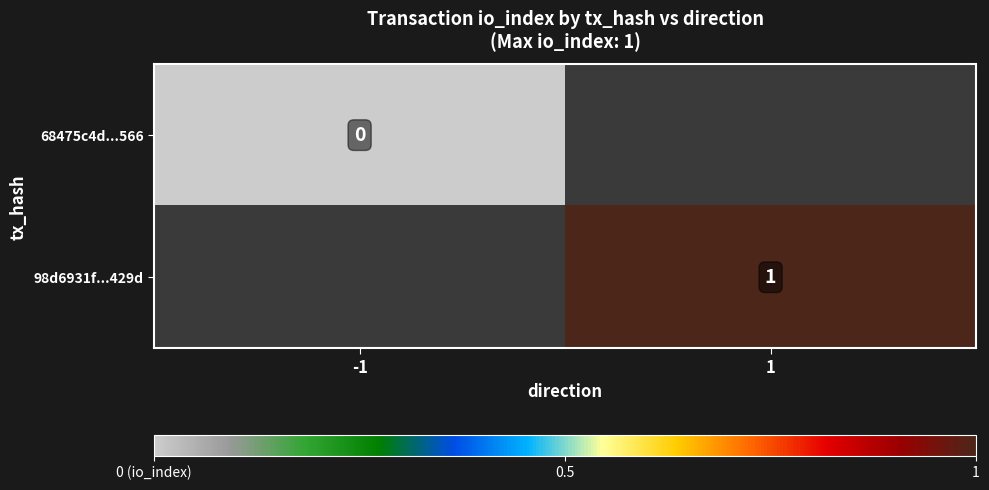

How many series are shown in this chart?

2